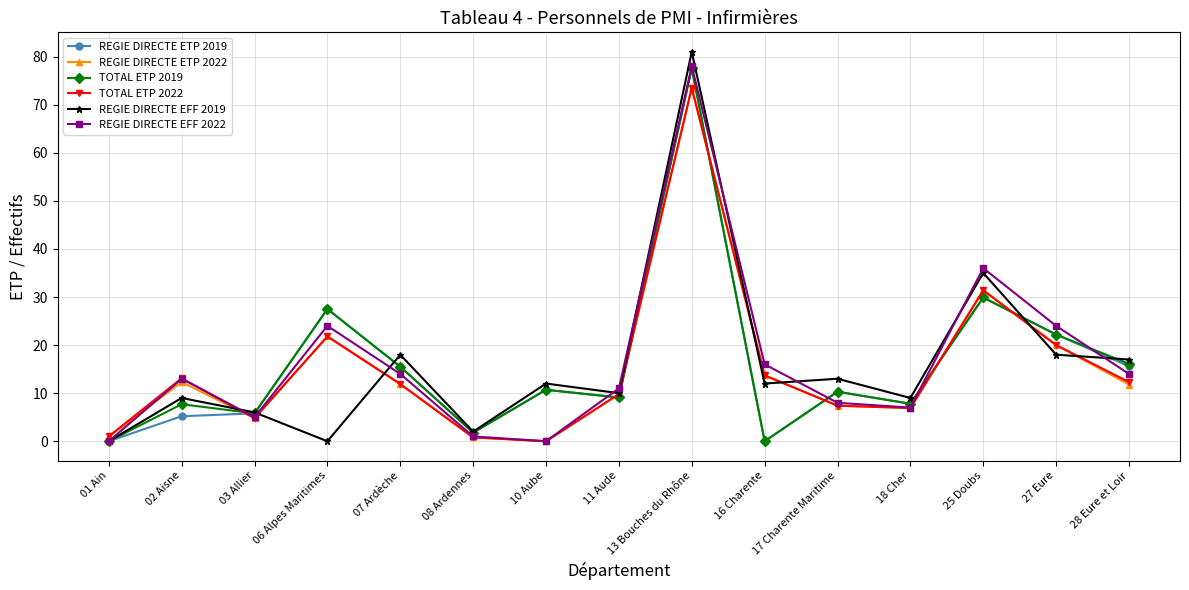

What is the difference between the second highest and minimum values in the TOTAL ETP 2019 series?

29.9